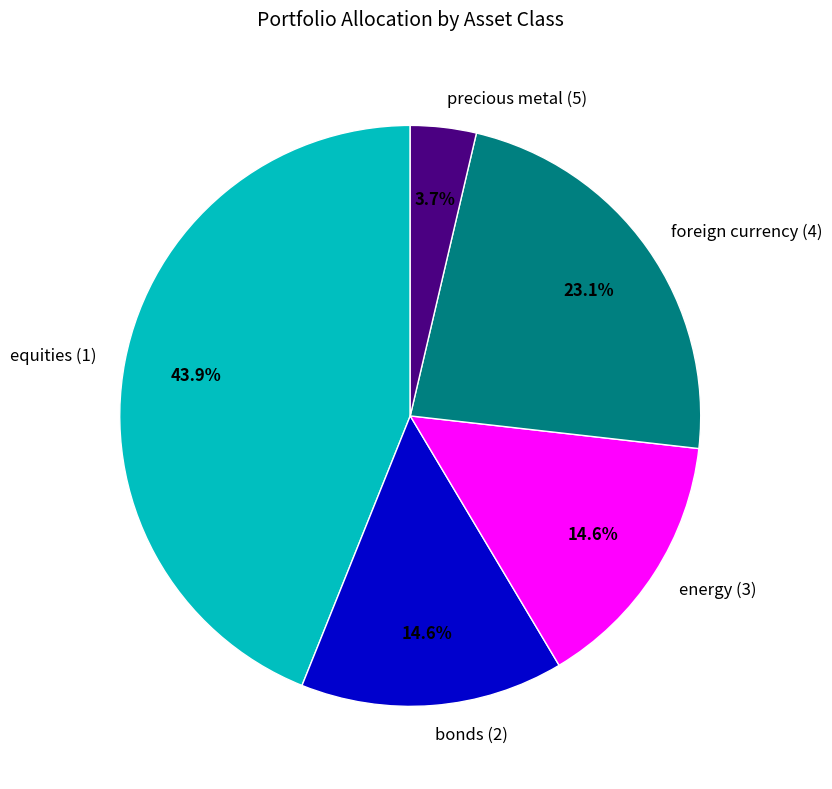

Is the sum of foreign currency (4) and energy (3) greater than half?

No